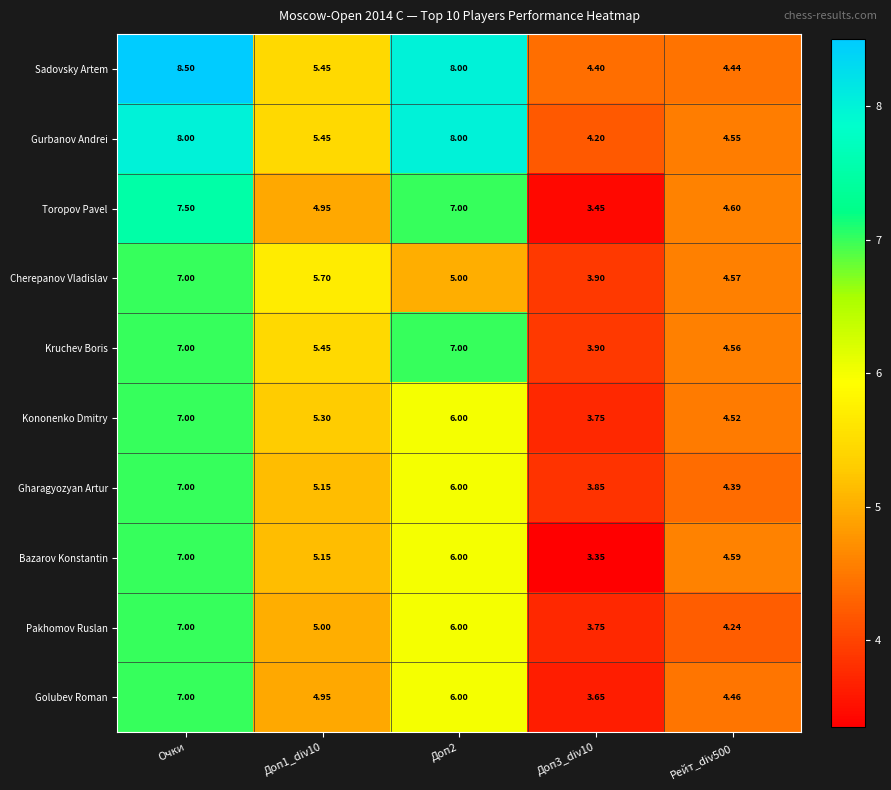

At which category does the chart reach its peak across all series?

Очки